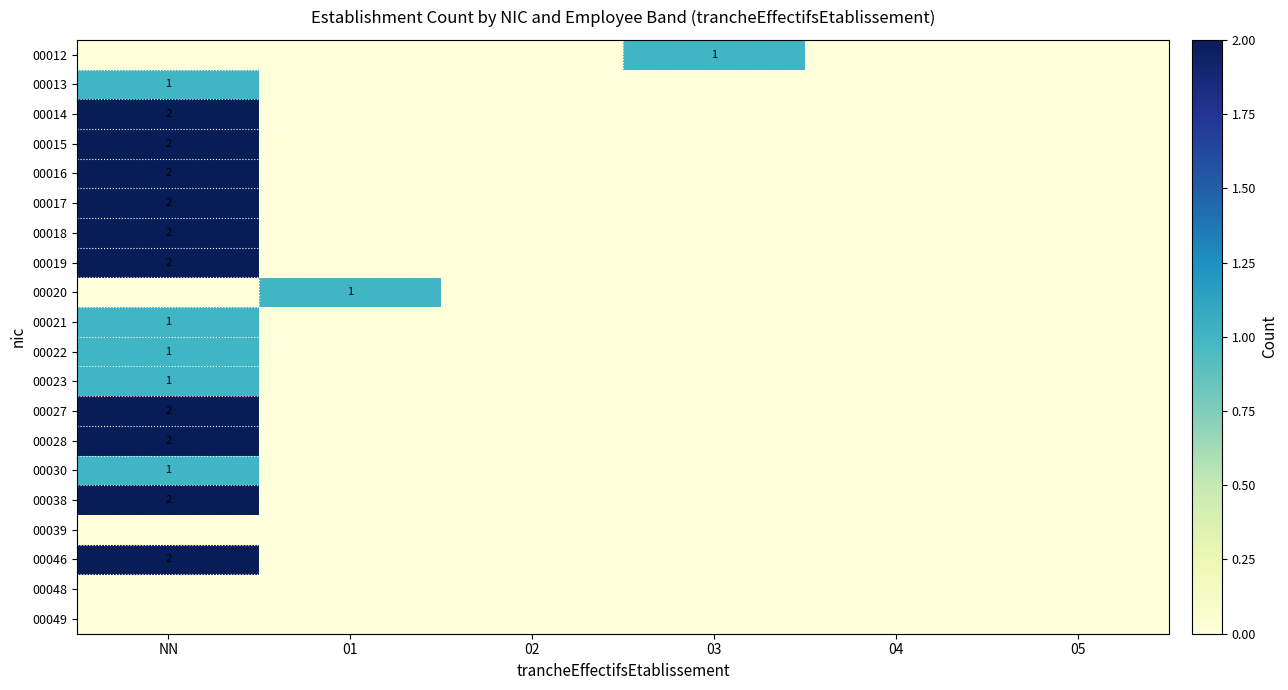

Is it true that 00012 equals 2 at 03?

False